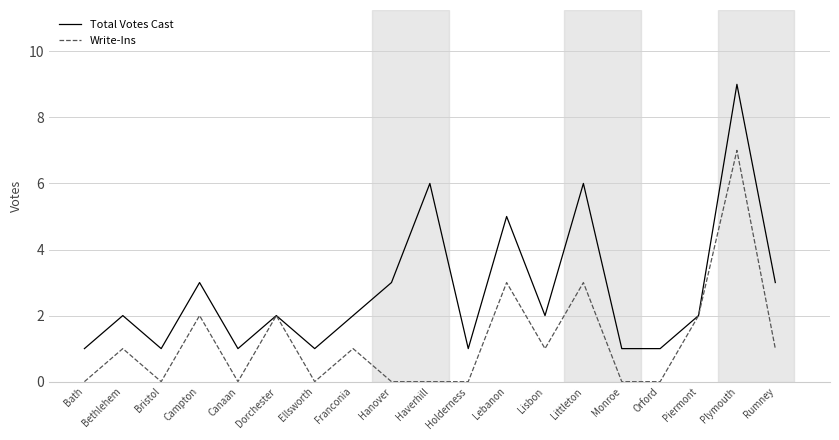

What is the sum of all Total Votes Cast values?

52